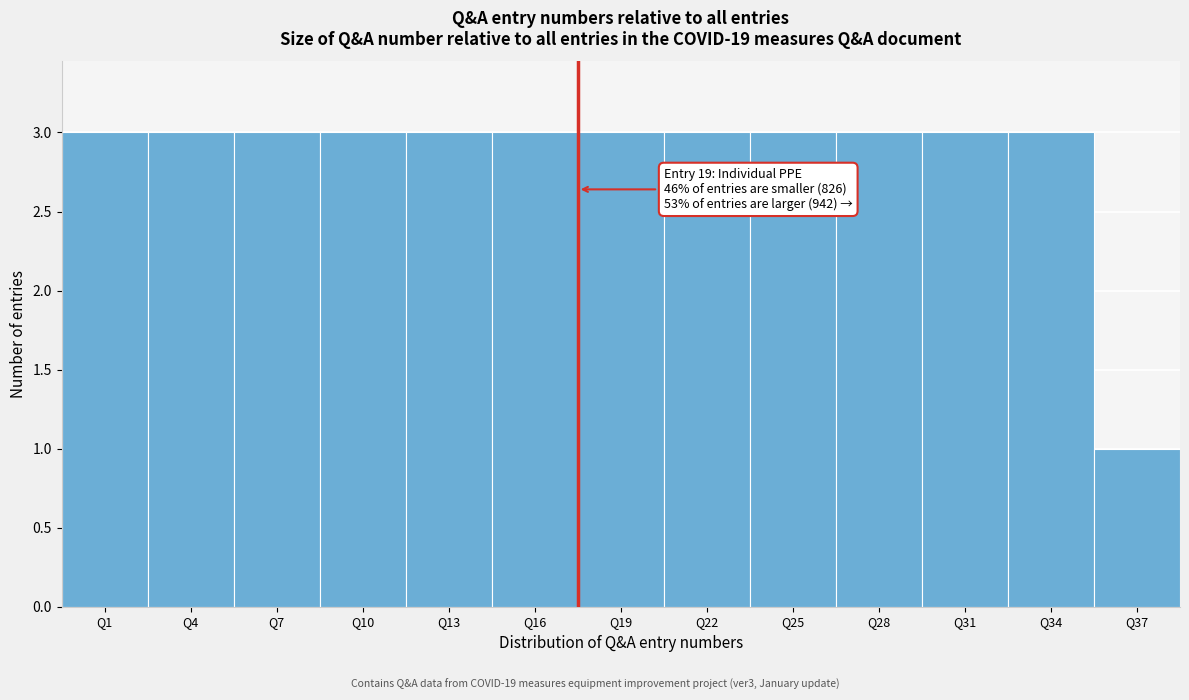

Reading left to right, extract all data points from this chart.

Q1=3	Q4=3	Q7=3	Q10=3	Q13=3	Q16=3	Q19=3	Q22=3	Q25=3	Q28=3	Q31=3	Q34=3	Q37=1